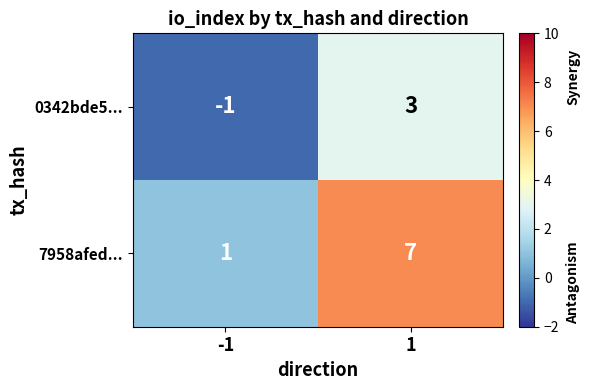

Reading left to right, transcribe all the data shown in this chart.

0342bde5...: -1=-1	1=3
7958afed...: -1=1	1=7